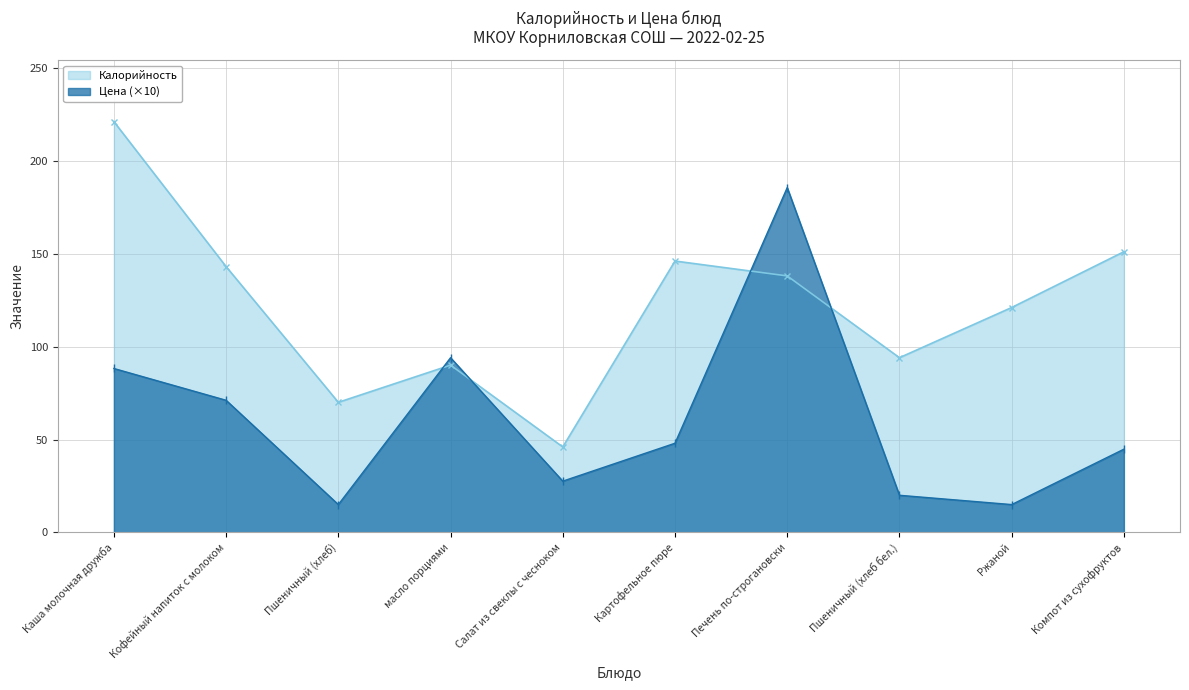

The value of Калорийность at масло порциями is 18.9. True or false?

False